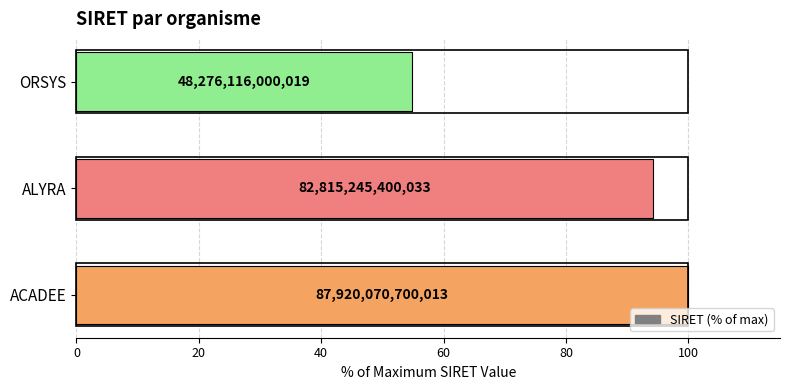

What is the average value?

83.0